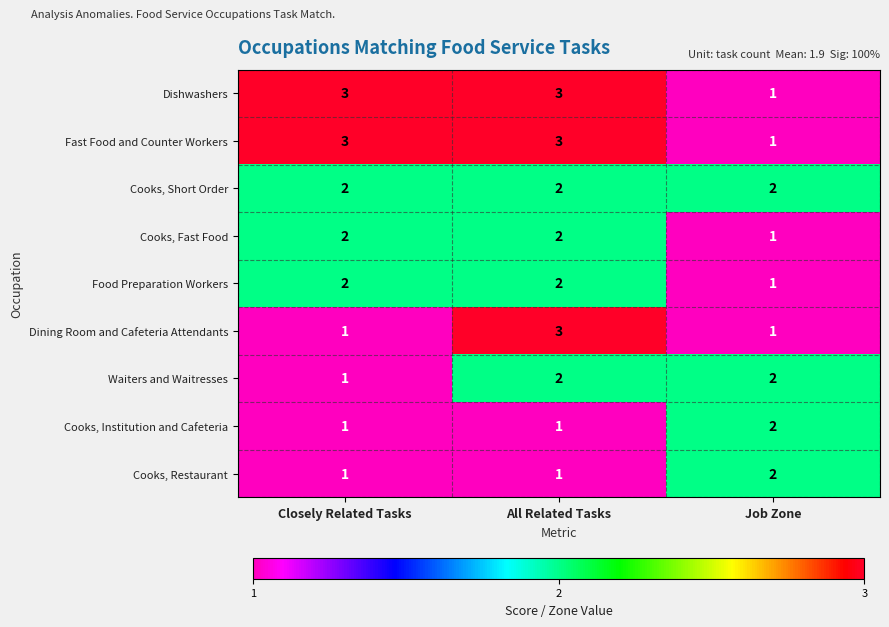

What is the maximum value shown in the chart?

3